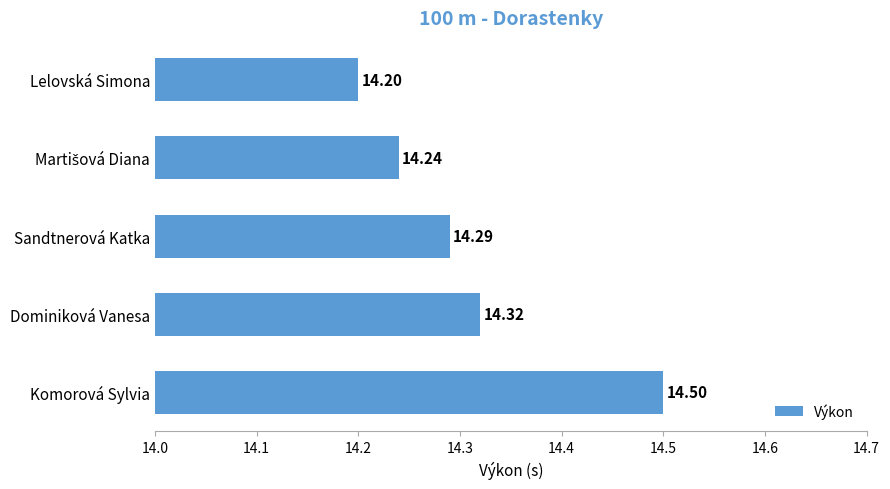

At which label is the value closest to 14?

Lelovská Simona